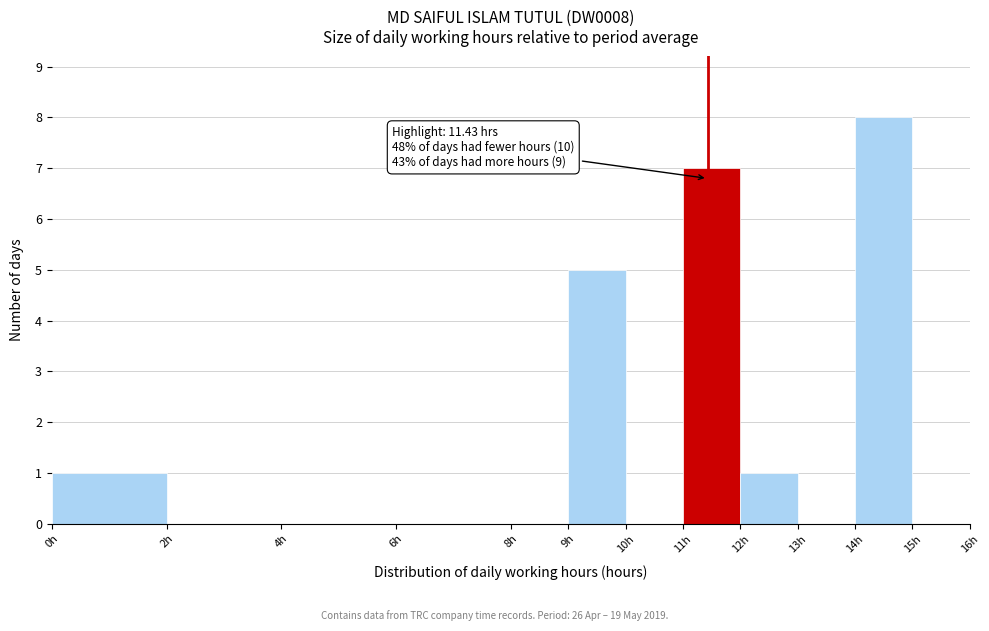

Over which range of the x-axis is the bar tallest?

14 to 15